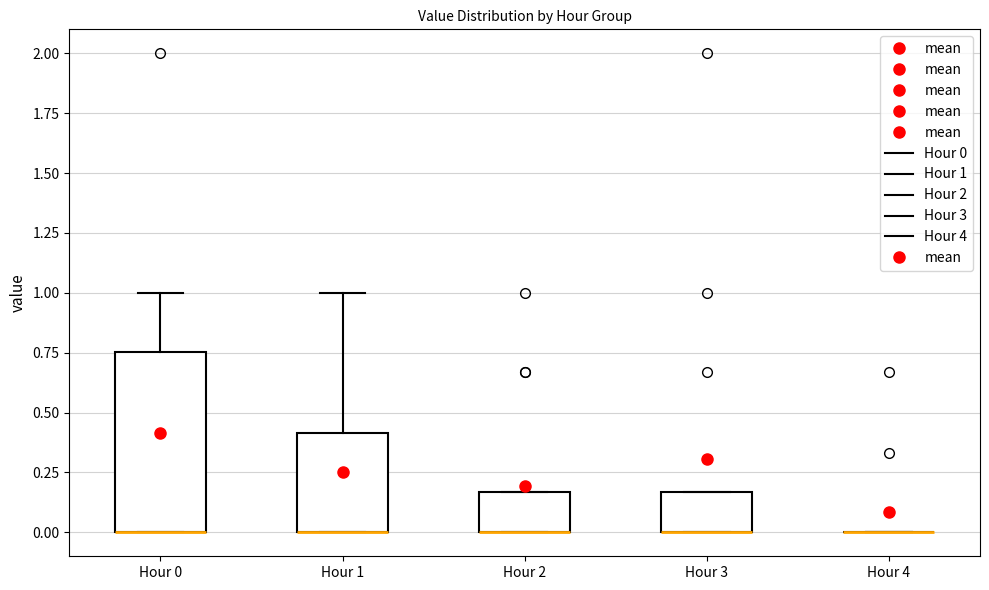

Reading left to right, transcribe this box plot: for each box, give where its median line is, the range the box spans, and where its two whiskers end, as read against the y-axis. The values are not printed on the chart, so give them approximately, as read against the axis.

Hour 0: median 0.00 (drawn on the box's lower edge), box 0.00 to 0.75, whiskers 0.00 to 1.00
Hour 1: median 0.00 (drawn on the box's lower edge), box 0.00 to 0.40, whiskers 0.00 to 1.00
Hour 2: median 0.00 (drawn on the box's lower edge), box 0.00 to 0.15, whiskers 0.00 to 0.15
Hour 3: median 0.00 (drawn on the box's lower edge), box 0.00 to 0.15, whiskers 0.00 to 0.15
Hour 4: box collapsed to a line at 0.00, whiskers 0.00 to 0.00